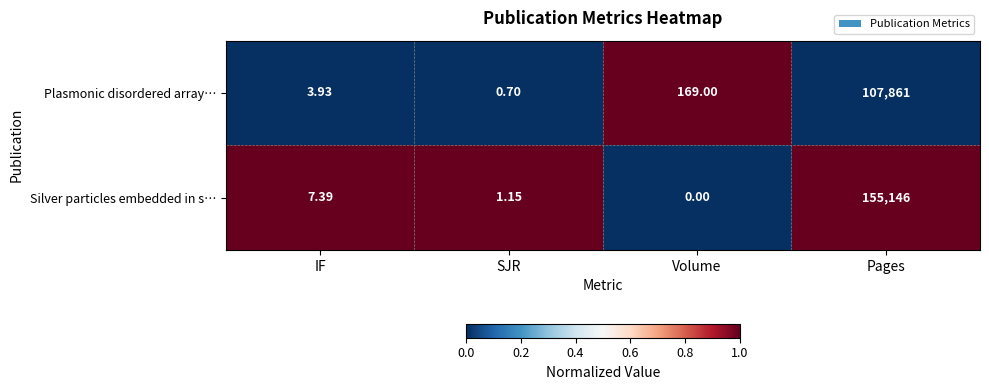

What is the difference between the highest and lowest values at Pages?

47285.0